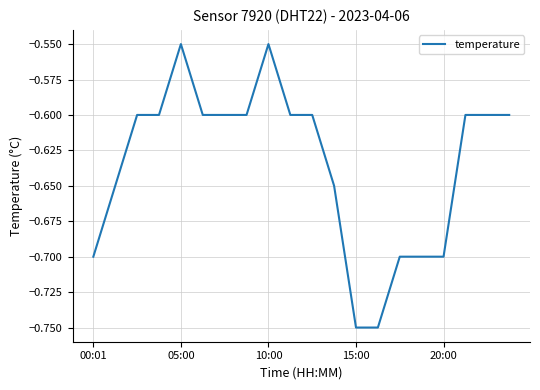

The value at 00:01 is -0.9. True or false?

False